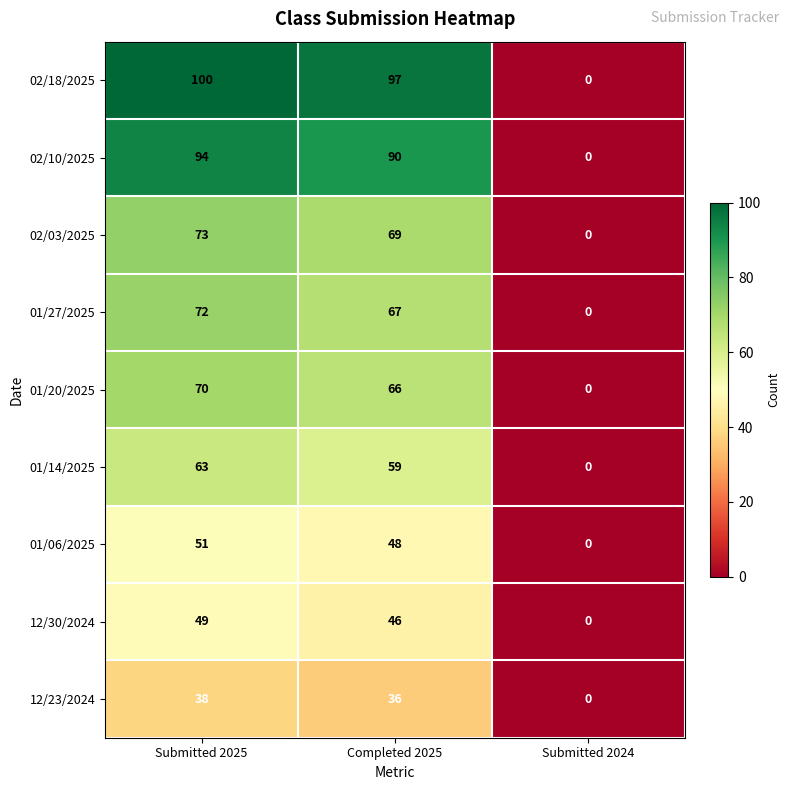

Reading right to left, transcribe all the data shown in this chart.

02/18/2025: 0	97	100
02/10/2025: 0	90	94
02/03/2025: 0	69	73
01/27/2025: 0	67	72
01/20/2025: 0	66	70
01/14/2025: 0	59	63
01/06/2025: 0	48	51
12/30/2024: 0	46	49
12/23/2024: 0	36	38